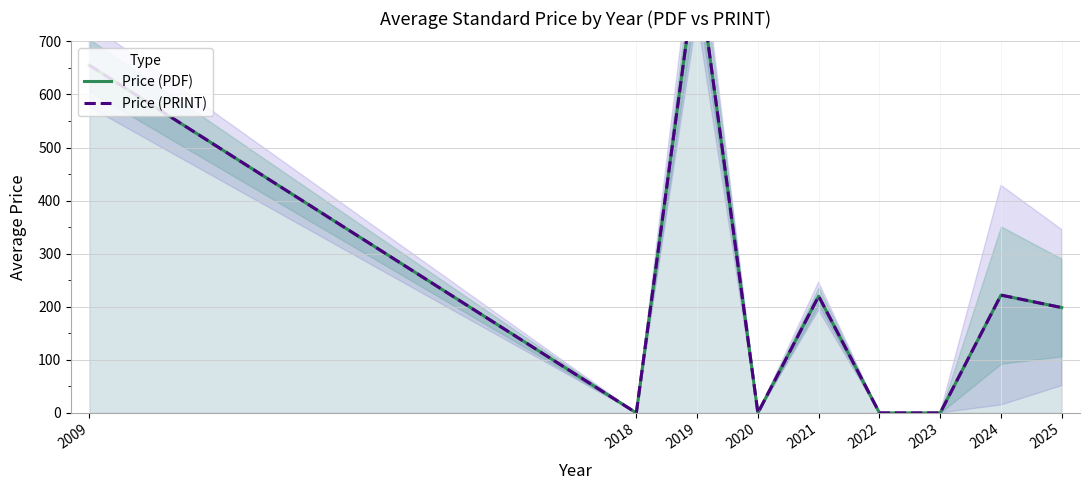

Reading left to right, extract all data points from this chart.

Price (PDF): 2009=655.0	2018=0.0	2019=850.0	2020=0.0	2021=220.0	2022=0.0	2023=0.0	2024=222.0	2025=198.4
Price (PRINT): 2009=655.0	2018=0.0	2019=850.0	2020=0.0	2021=220.0	2022=0.0	2023=0.0	2024=222.0	2025=198.4